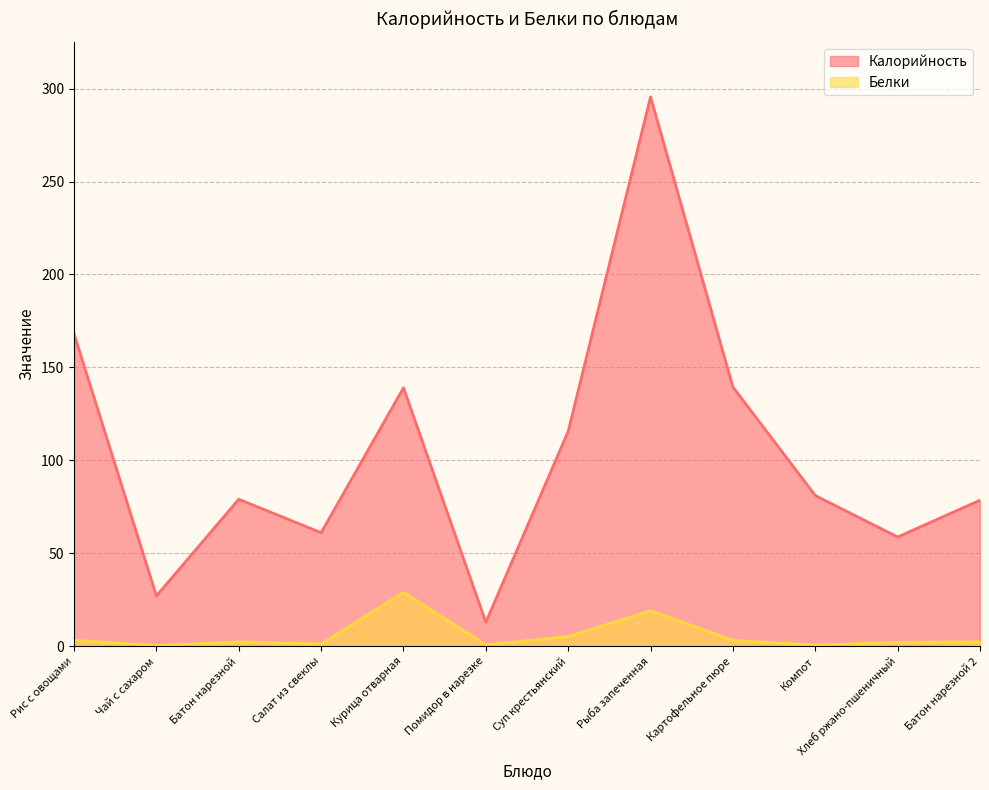

At how many categories does at least one series exceed 7?

12